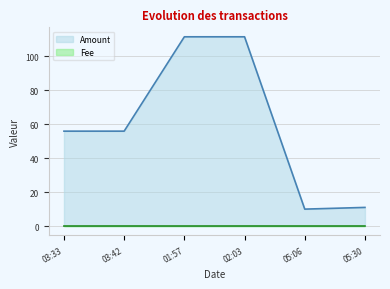

How many series are shown in this chart?

2